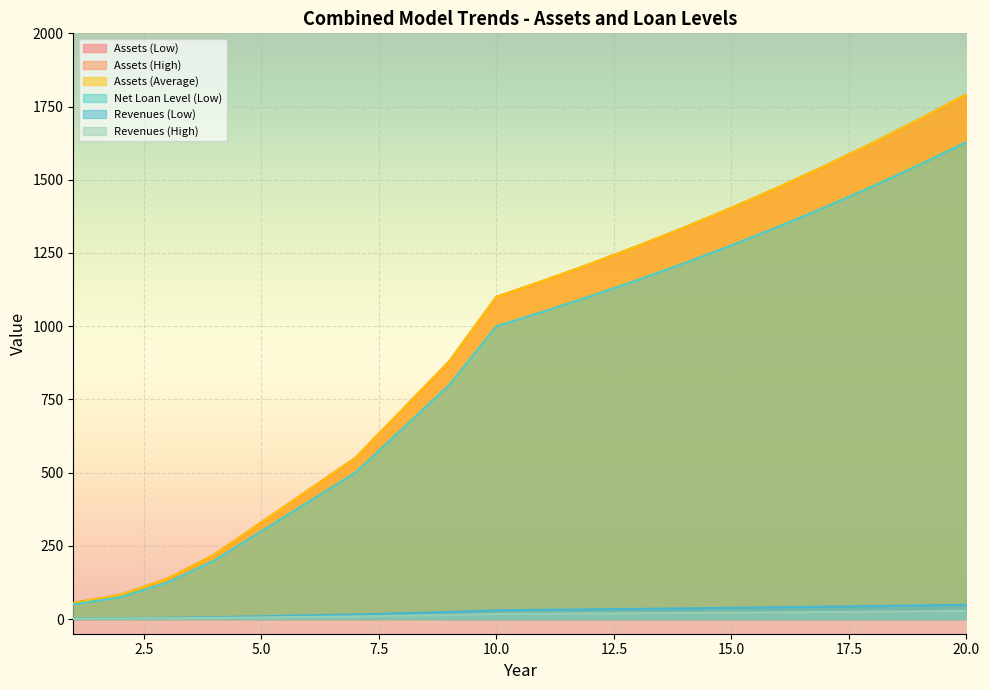

Reading right to left, extract all data points from this chart.

Assets (Low): 20=1791.8	19=1706.5	18=1625.2	17=1547.8	16=1474.1	15=1403.9	14=1337.1	13=1273.4	12=1212.8	11=1155.0	10=1100.0	9=880.0	8=715.0	7=550.0	6=440.0	5=330.0	4=220.0	3=137.5	2=82.5	1=55.0
Assets (High): 20=1791.8	19=1706.5	18=1625.2	17=1547.8	16=1474.1	15=1403.9	14=1337.1	13=1273.4	12=1212.8	11=1155.0	10=1100.0	9=880.0	8=715.0	7=550.0	6=440.0	5=330.0	4=220.0	3=137.5	2=82.5	1=55.0
Assets (Average): 20=1791.8	19=1706.5	18=1625.2	17=1547.8	16=1474.1	15=1403.9	14=1337.1	13=1273.4	12=1212.8	11=1155.0	10=1100.0	9=880.0	8=715.0	7=550.0	6=440.0	5=330.0	4=220.0	3=137.5	2=82.5	1=55.0
Net Loan Level (Low): 20=1628.9	19=1551.3	18=1477.5	17=1407.1	16=1340.1	15=1276.3	14=1215.5	13=1157.6	12=1102.5	11=1050.0	10=1000.0	9=800.0	8=650.0	7=500.0	6=400.0	5=300.0	4=200.0	3=125.0	2=75.0	1=50.0
Revenues (Low): 20=48.9	19=46.6	18=44.4	17=42.4	16=40.4	15=38.5	14=36.7	13=35.0	12=33.3	11=31.8	10=30.3	9=24.3	8=20.0	7=15.5	6=12.7	5=9.7	4=6.6	3=4.4	2=2.9	1=2.1
Revenues (High): 20=28.0	19=26.7	18=25.4	17=24.2	16=23.1	15=22.0	14=21.0	13=20.0	12=19.1	11=18.2	10=17.4	9=14.0	8=11.7	7=9.1	6=7.5	5=5.8	4=4.1	3=2.8	2=1.9	1=1.5